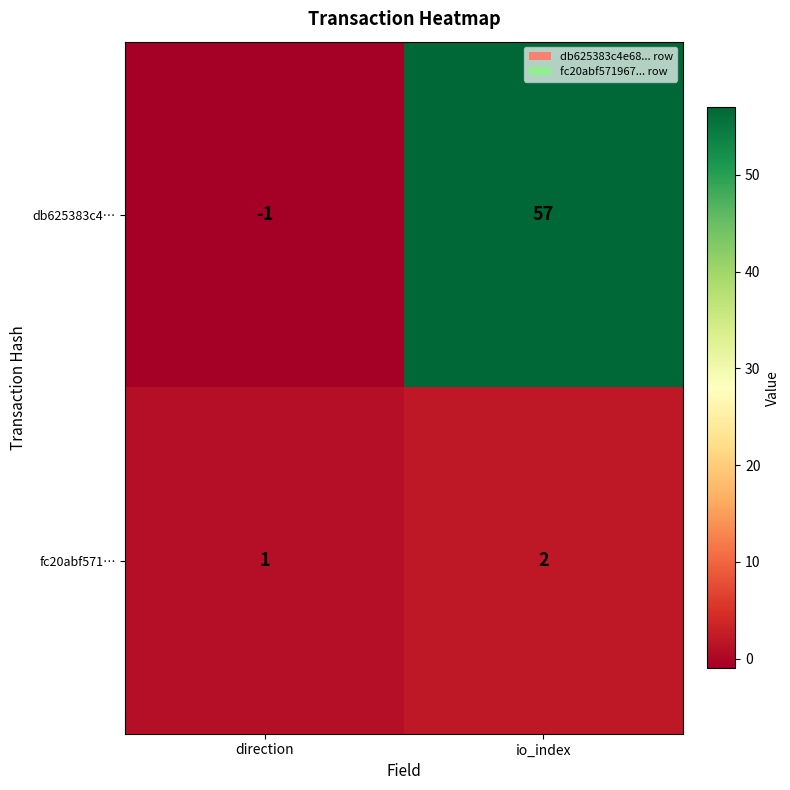

Which series has the largest range (max minus min)?

db625383c4…